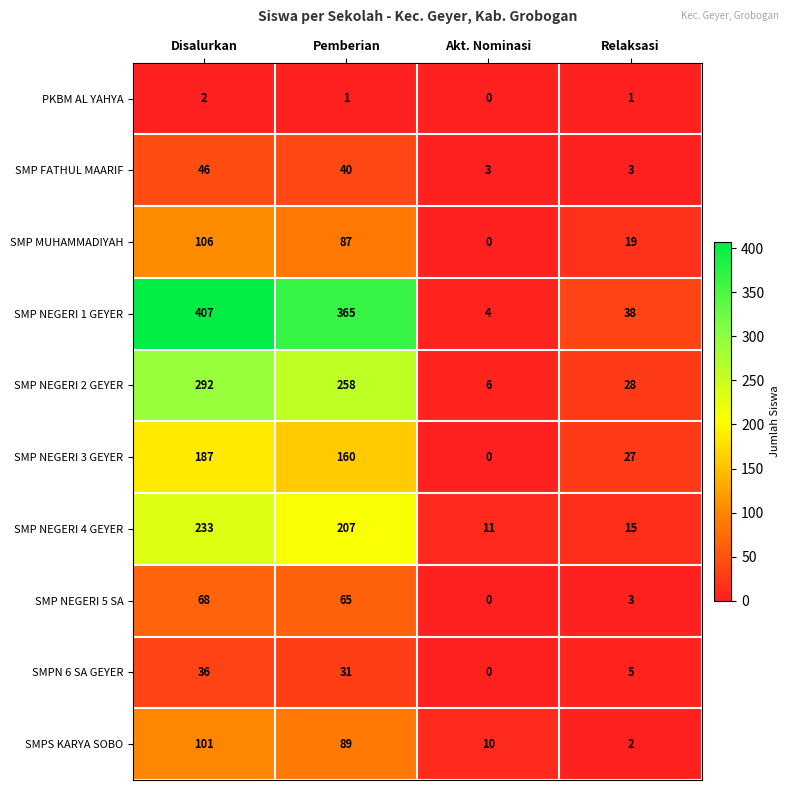

Which label corresponds to the smallest value in the chart?

Akt. Nominasi